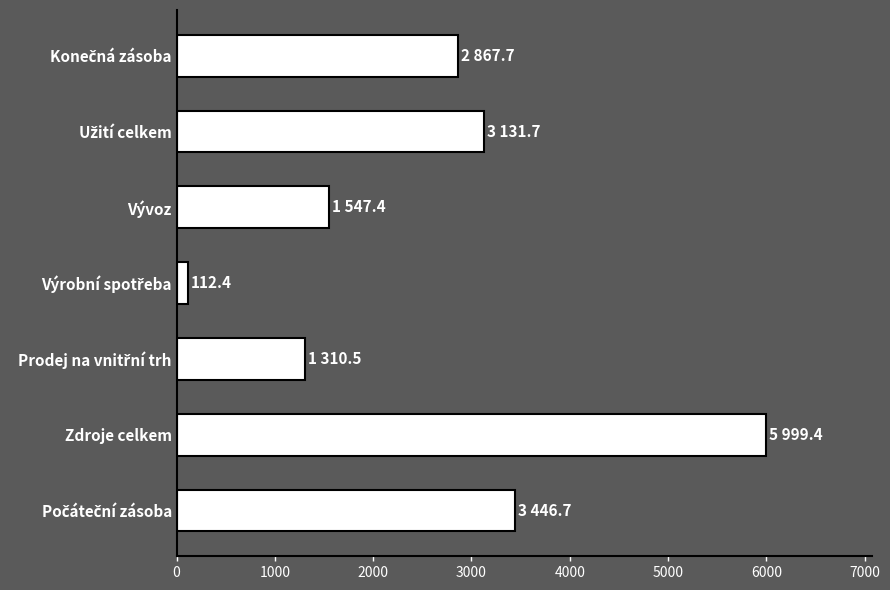

How many distinct data groups are displayed?

1